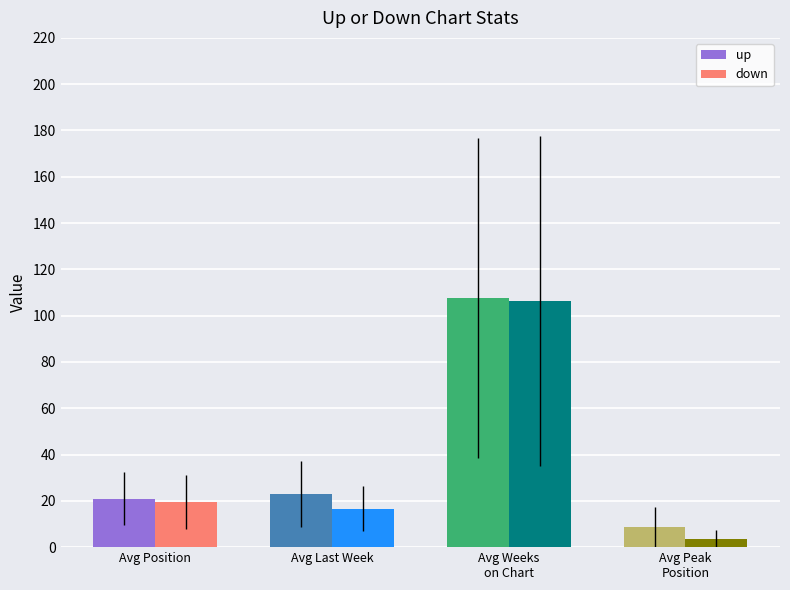

Which category has the highest value in the down series?

Avg Weeks
on Chart